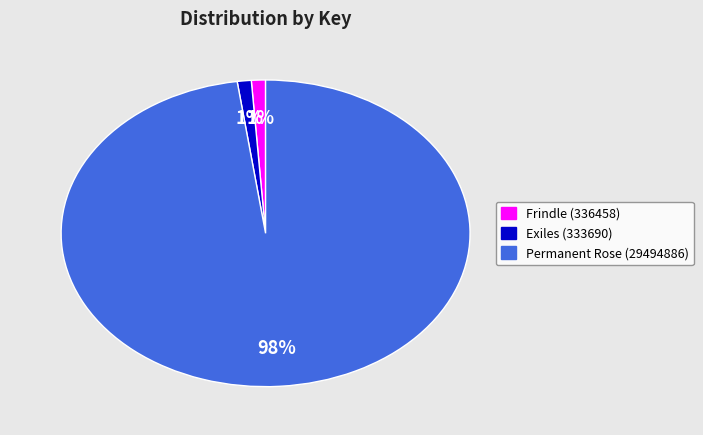

What is the largest slice in the pie chart?

Permanent Rose (29494886)